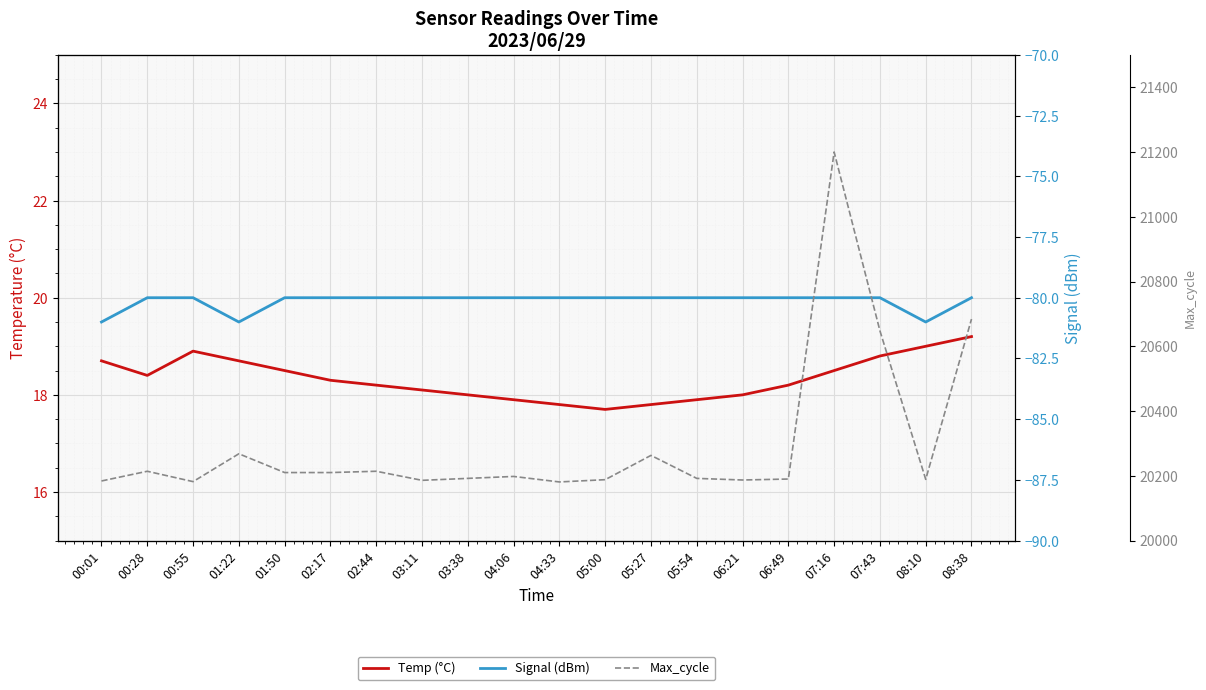

At which label does Temp (°C) reach its peak?

08:38